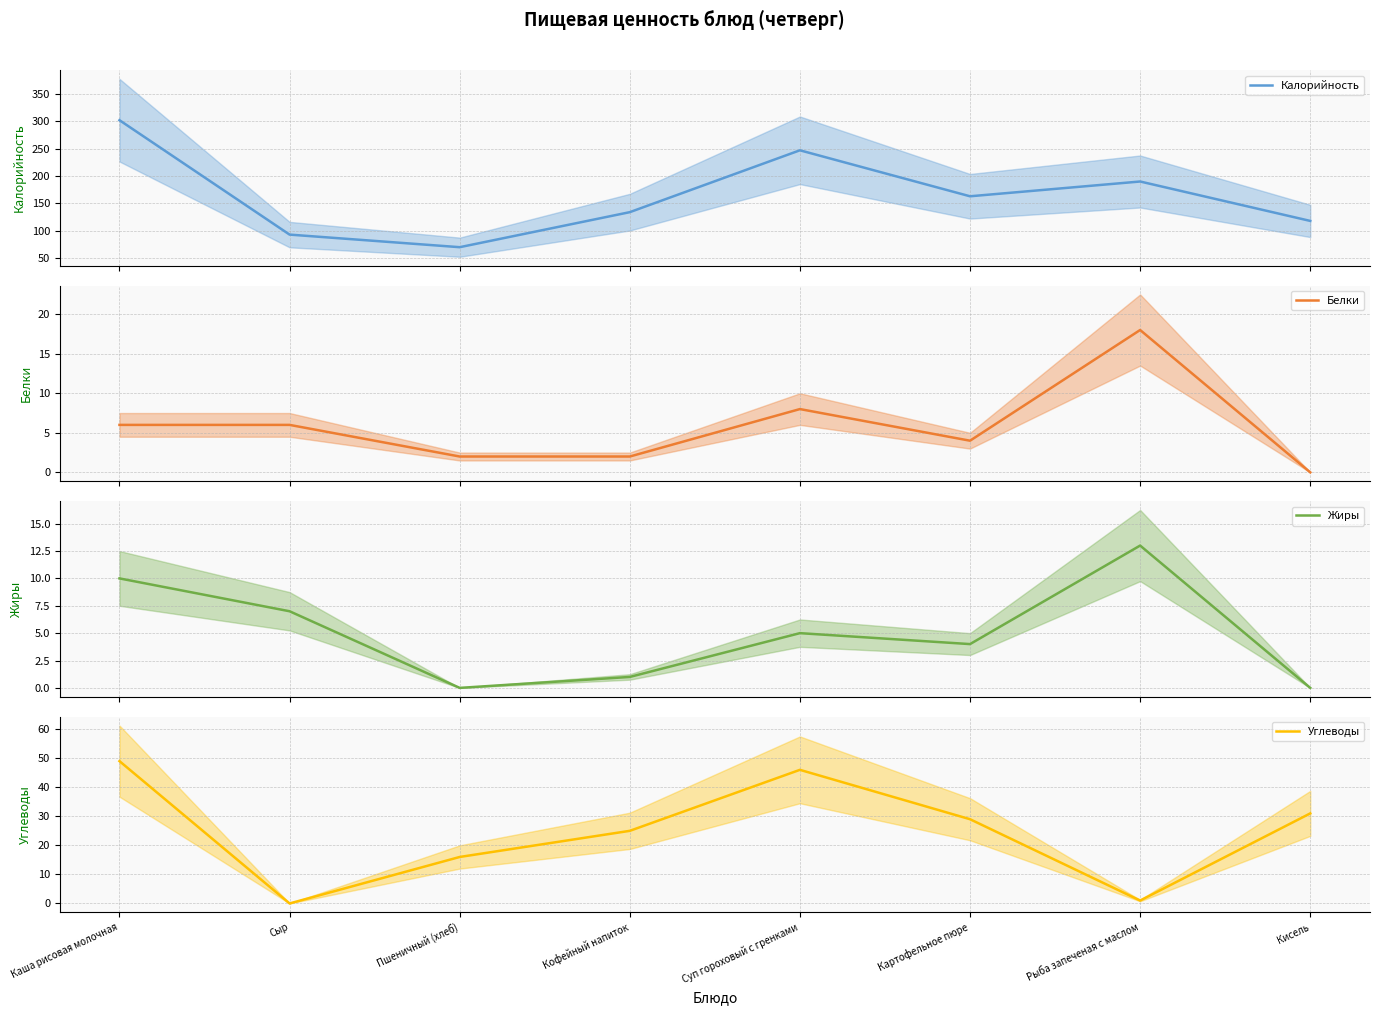

At which category does the chart reach its peak across all series?

Каша рисовая молочная